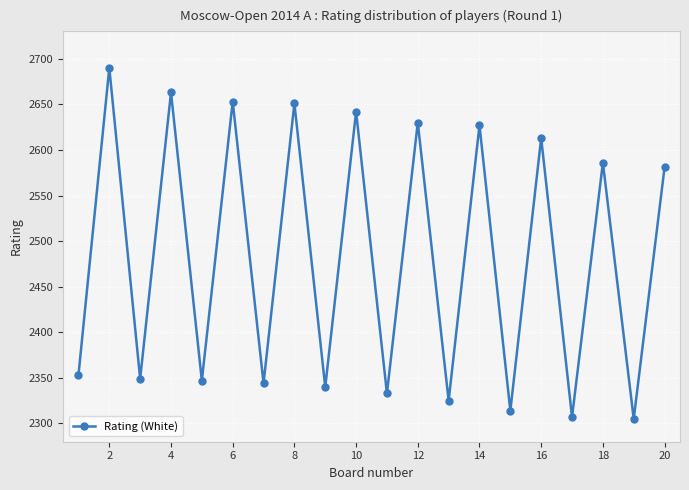

What is the sum of all values?

49653